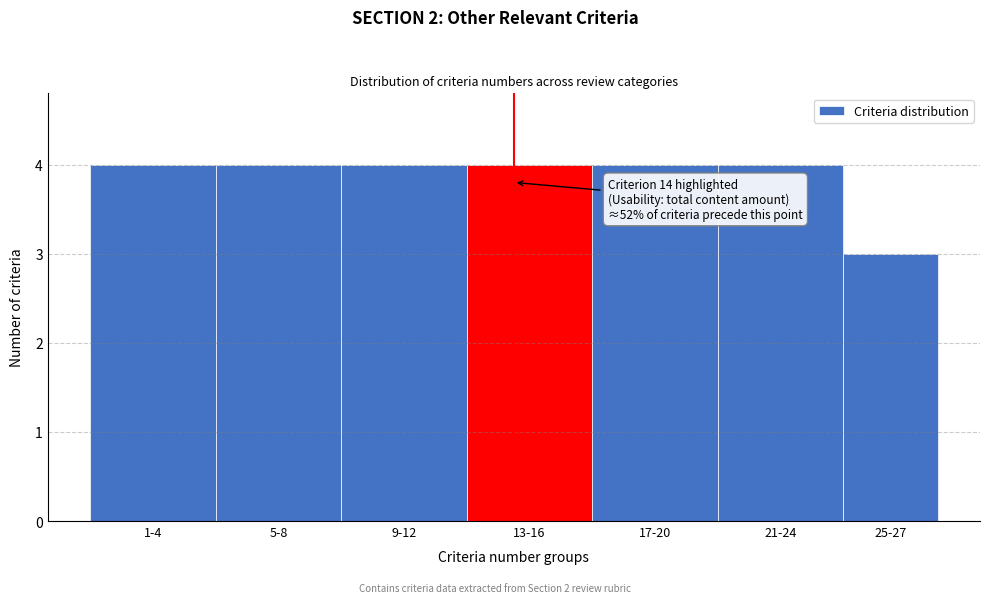

Reading left to right, extract all data points from this chart.

1-4=4	5-8=4	9-12=4	13-16=4	17-20=4	21-24=4	25-27=3